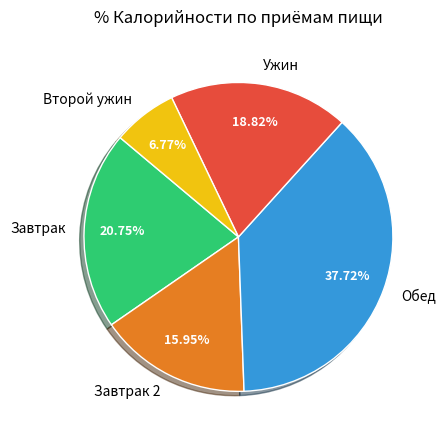

Does any single category account for the majority?

No